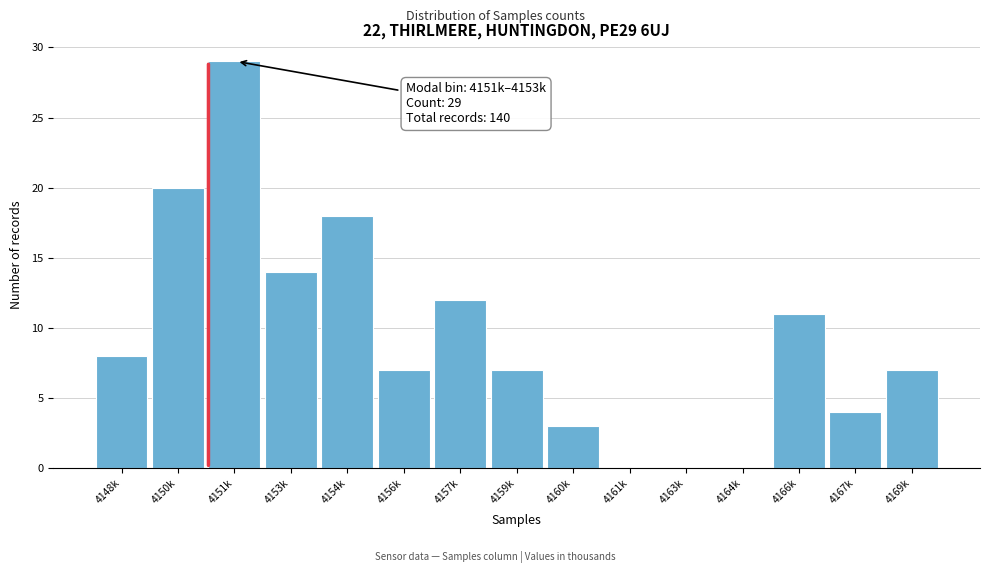

Reading right to left, list all the values displayed in this chart.

4169k=7	4167k=4	4166k=11	4164k=0	4163k=0	4161k=0	4160k=3	4159k=7	4157k=12	4156k=7	4154k=18	4153k=14	4151k=29	4150k=20	4148k=8